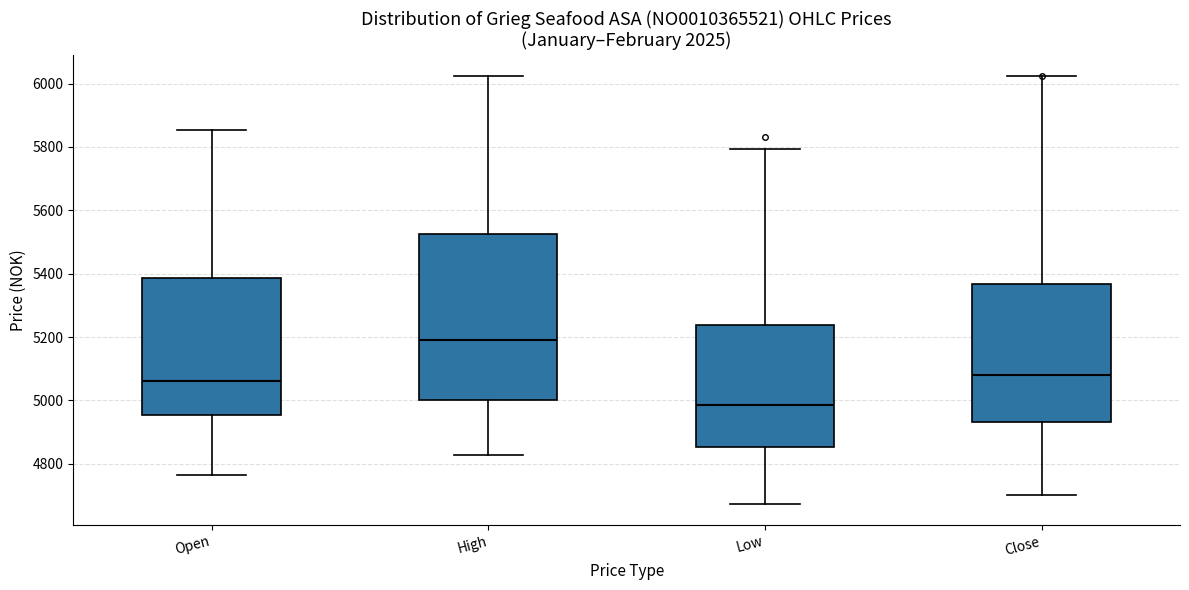

Which box has the lowest median line?

Low